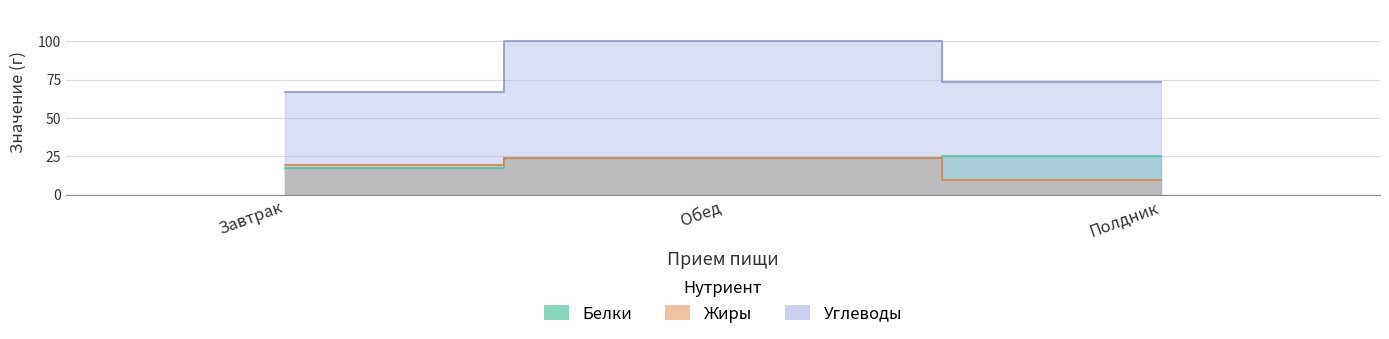

What is the highest value of the Углеводы series?

100.5